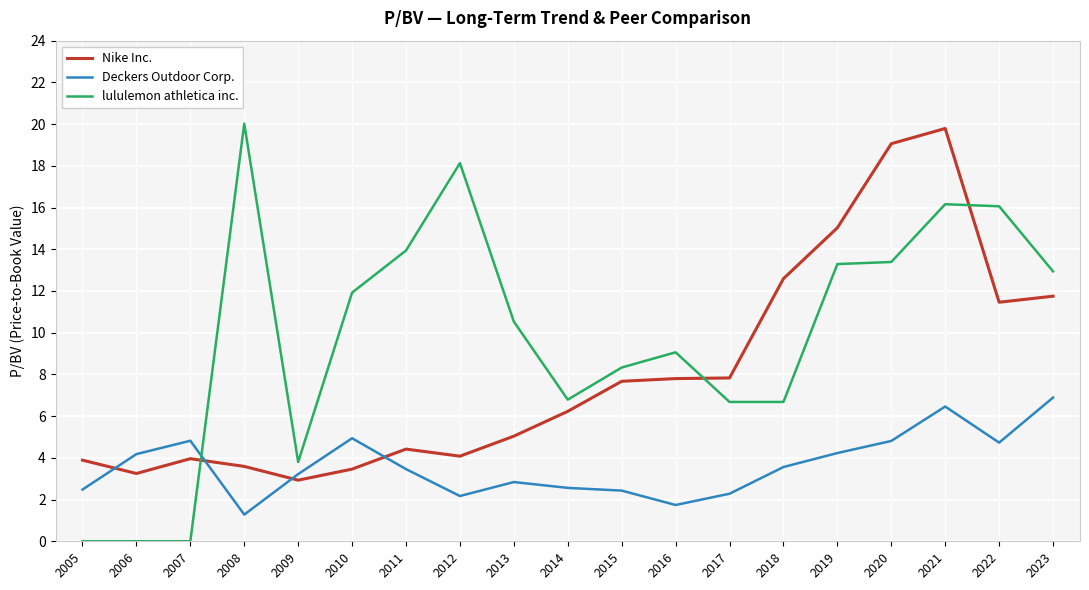

What are all the series names shown in the legend?

Nike Inc., Deckers Outdoor Corp., lululemon athletica inc.